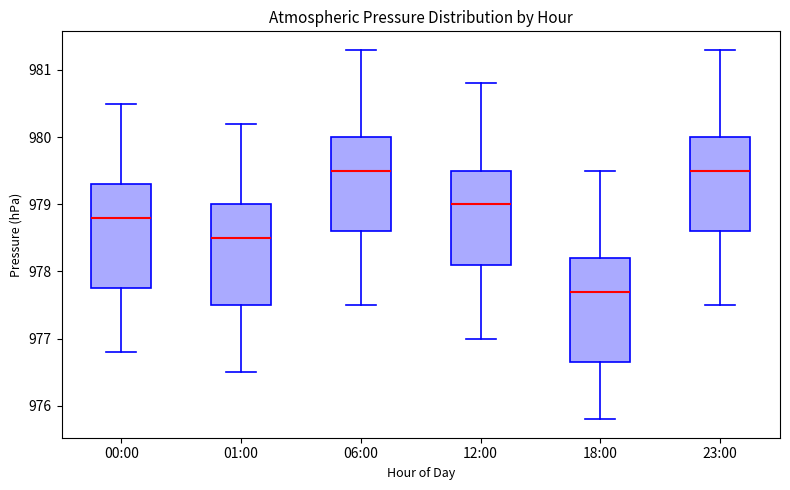

Reading left to right, transcribe this box plot: for each box, give where its median line is, the range the box spans, and where its two whiskers end, as read against the y-axis. The values are not printed on the chart, so give them approximately, as read against the axis.

00:00: median 978.8, box 977.8 to 979.3, whiskers 976.8 to 980.5
01:00: median 978.5, box 977.5 to 979.0, whiskers 976.5 to 980.2
06:00: median 979.5, box 978.6 to 980.0, whiskers 977.5 to 981.3
12:00: median 979.0, box 978.1 to 979.5, whiskers 977.0 to 980.8
18:00: median 977.7, box 976.7 to 978.2, whiskers 975.8 to 979.5
23:00: median 979.5, box 978.6 to 980.0, whiskers 977.5 to 981.3